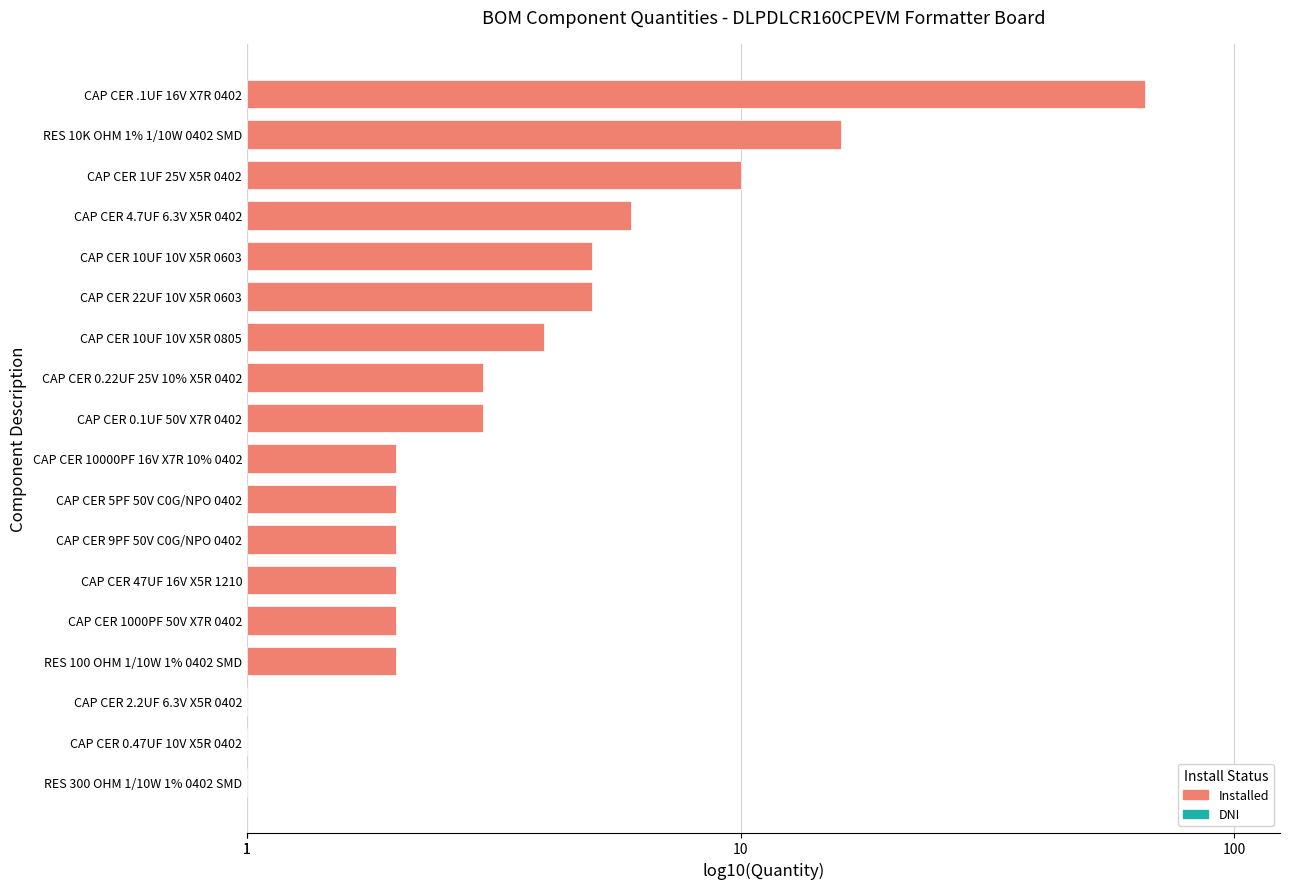

Are the bars horizontal?

Yes